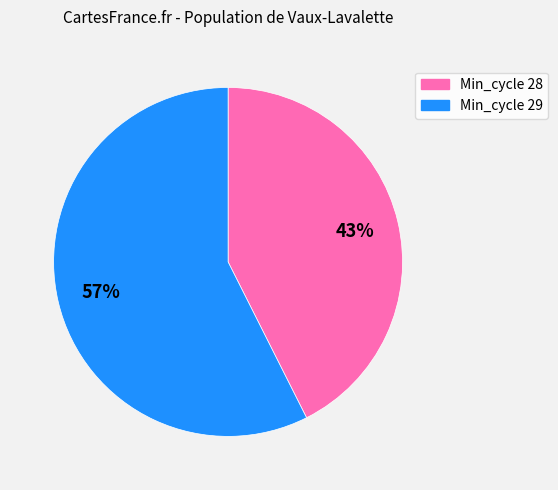

Does any single category account for the majority?

Yes